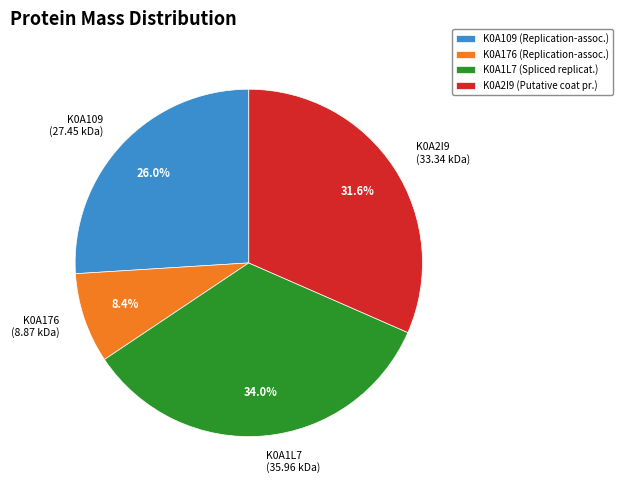

What is the largest slice in the pie chart?

K0A1L7 (Spliced replicat.)